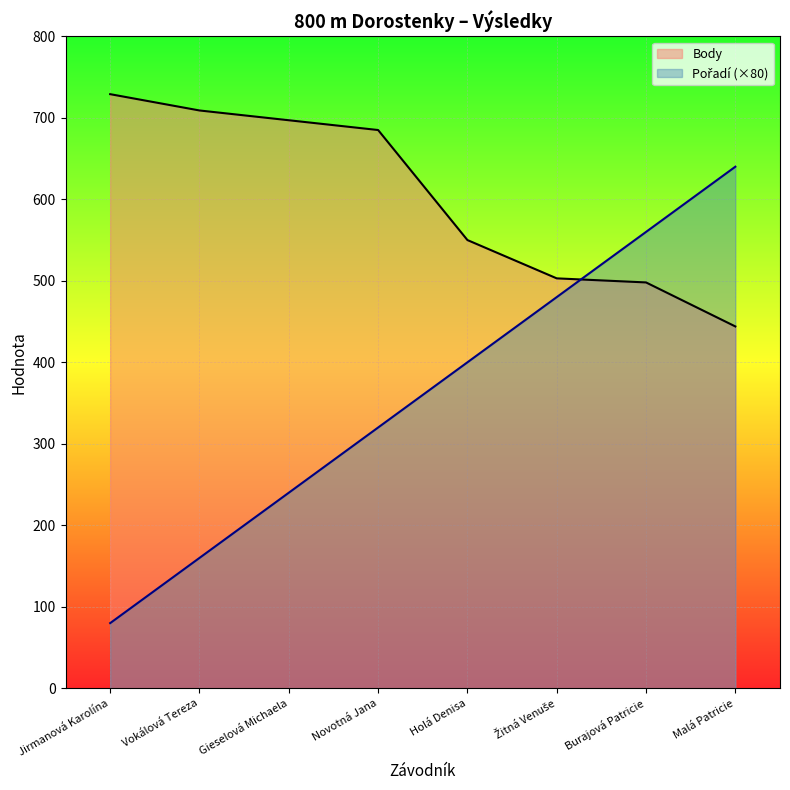

Between Gieselová Michaela and Malá Patricie, which series saw the biggest shift?

Pořadí (×80)